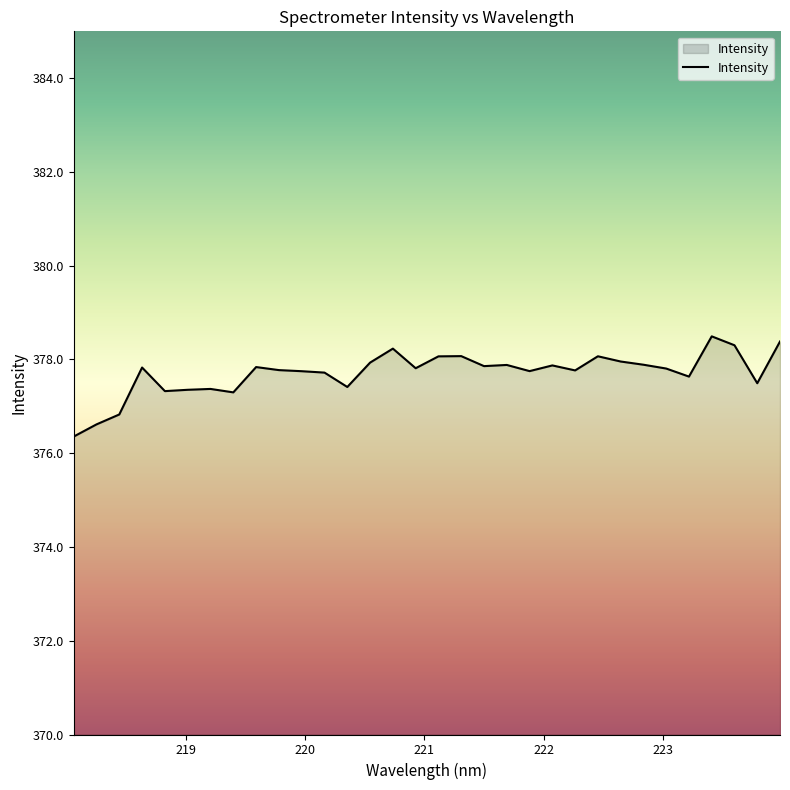

What is the difference between the maximum and minimum values?

2.1